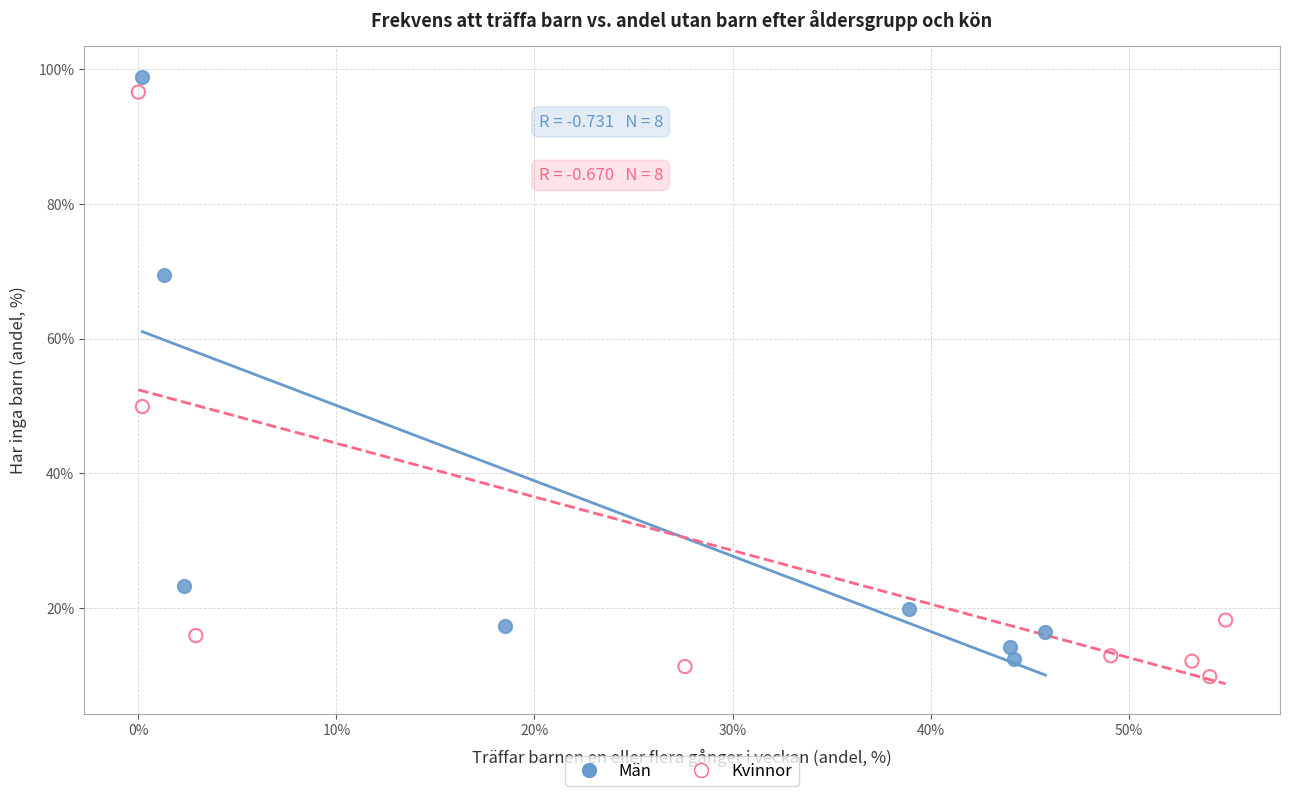

What are all the series names shown in the legend?

Män, Kvinnor